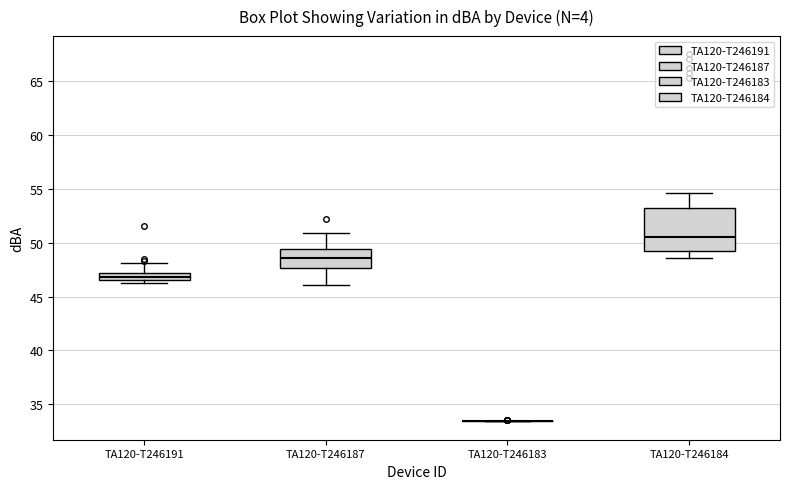

Comparing the boxes themselves (not the whiskers), which one is the tallest?

TA120-T246184